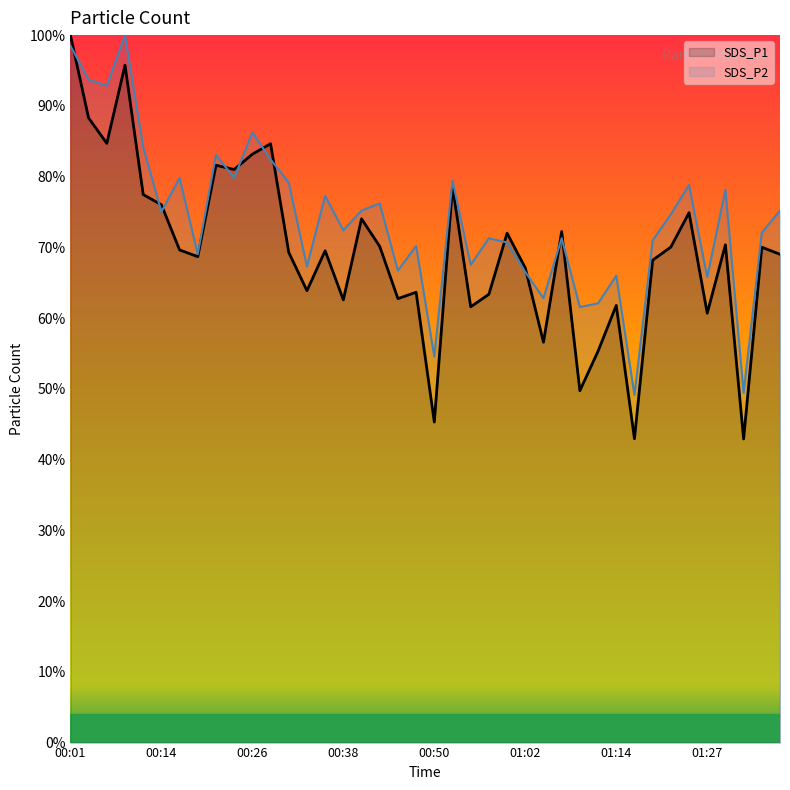

What is the difference between the maximum and minimum values in the SDS_P1 series?

57.1